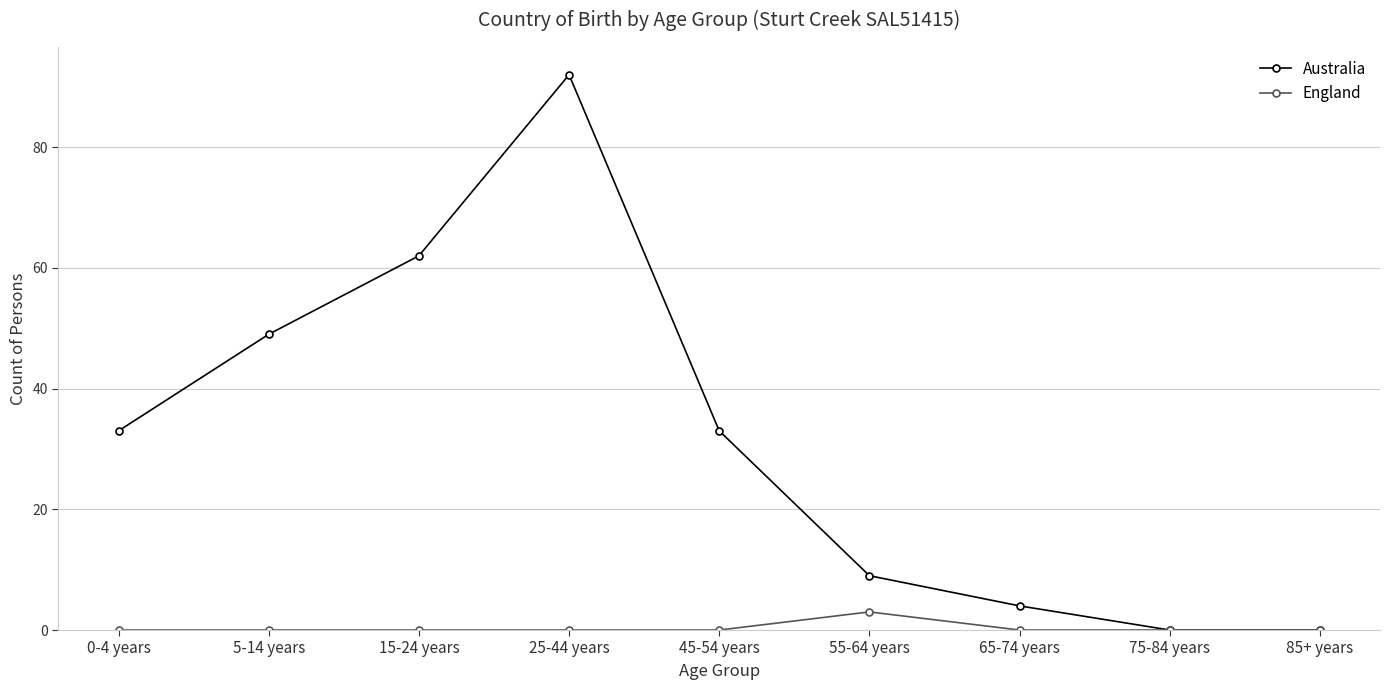

What is the average value of the Australia series?

31